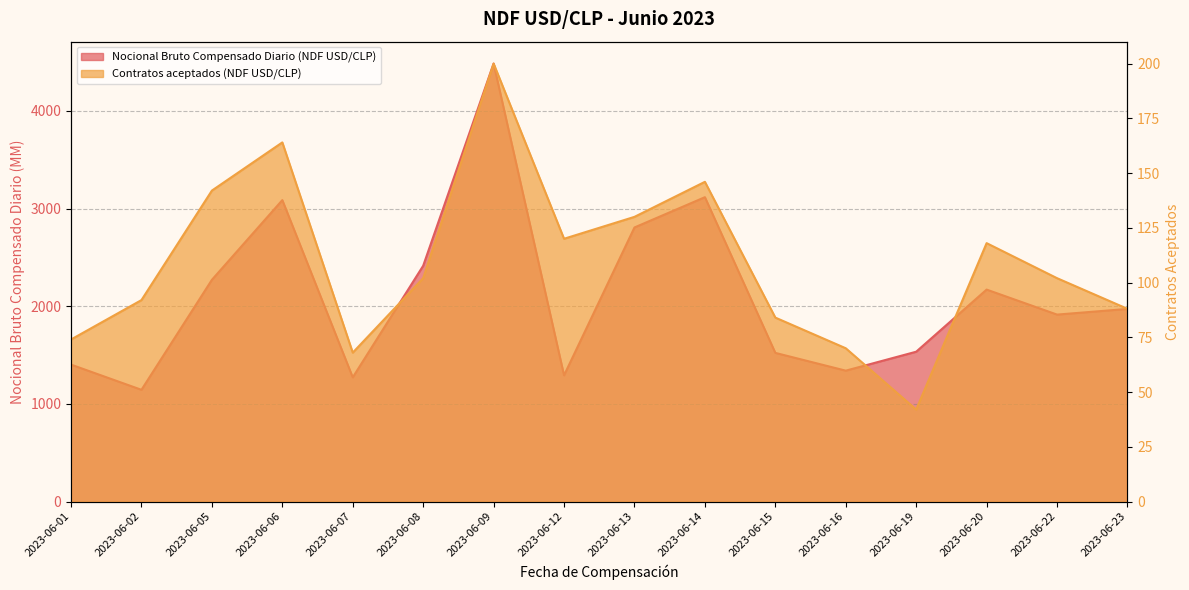

Which category has the lowest value in the Nocional Bruto Compensado Diario (NDF USD/CLP) series?

2023-06-02